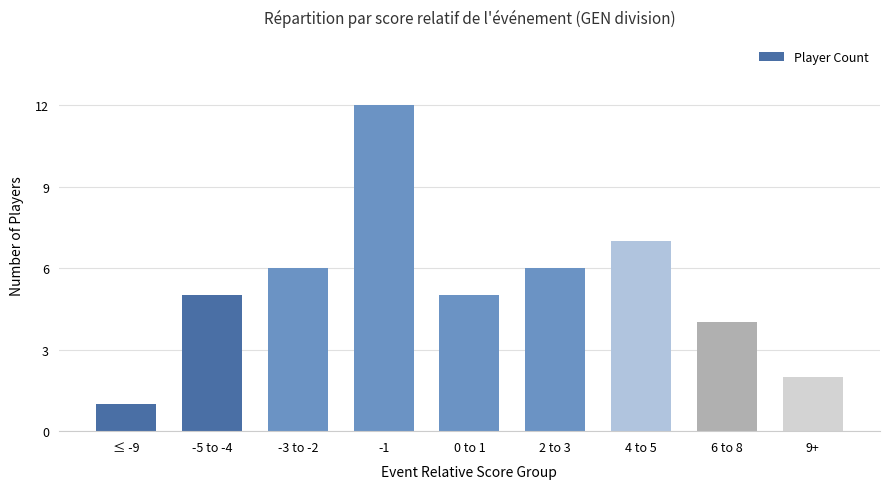

What is the sum of all values?

48